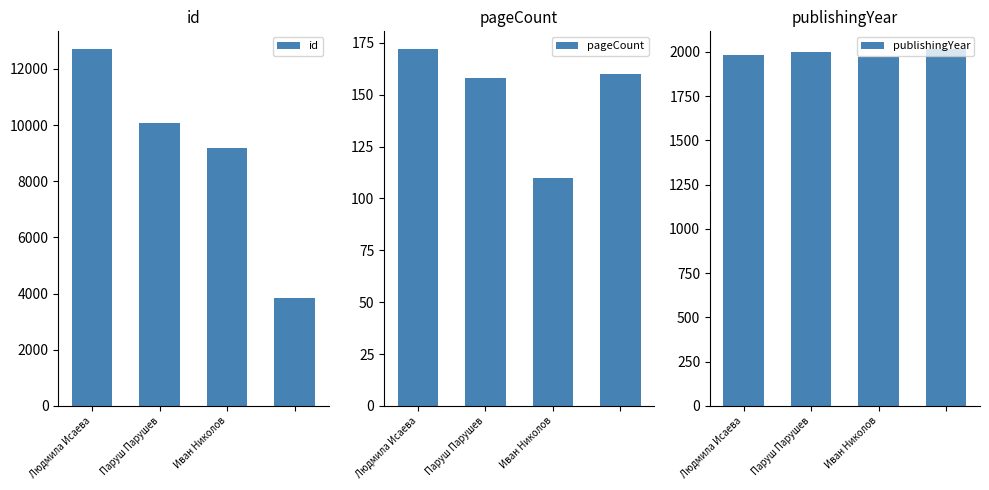

At 3, list the series in order from smallest to largest.

pageCount, publishingYear, id